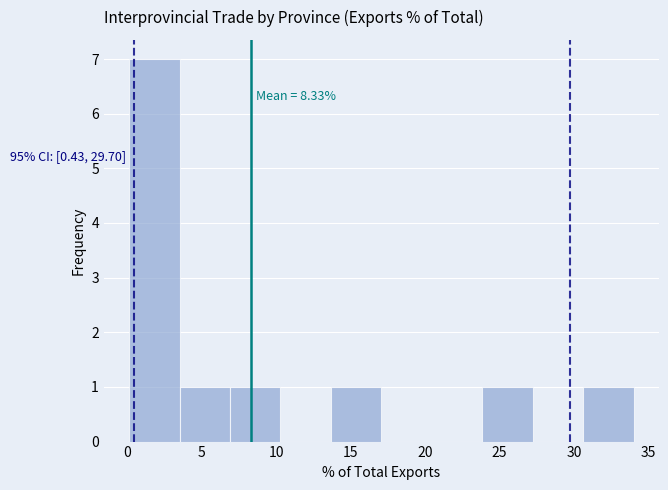

Over which range of the x-axis is the bar tallest?

0.0 to 3.5